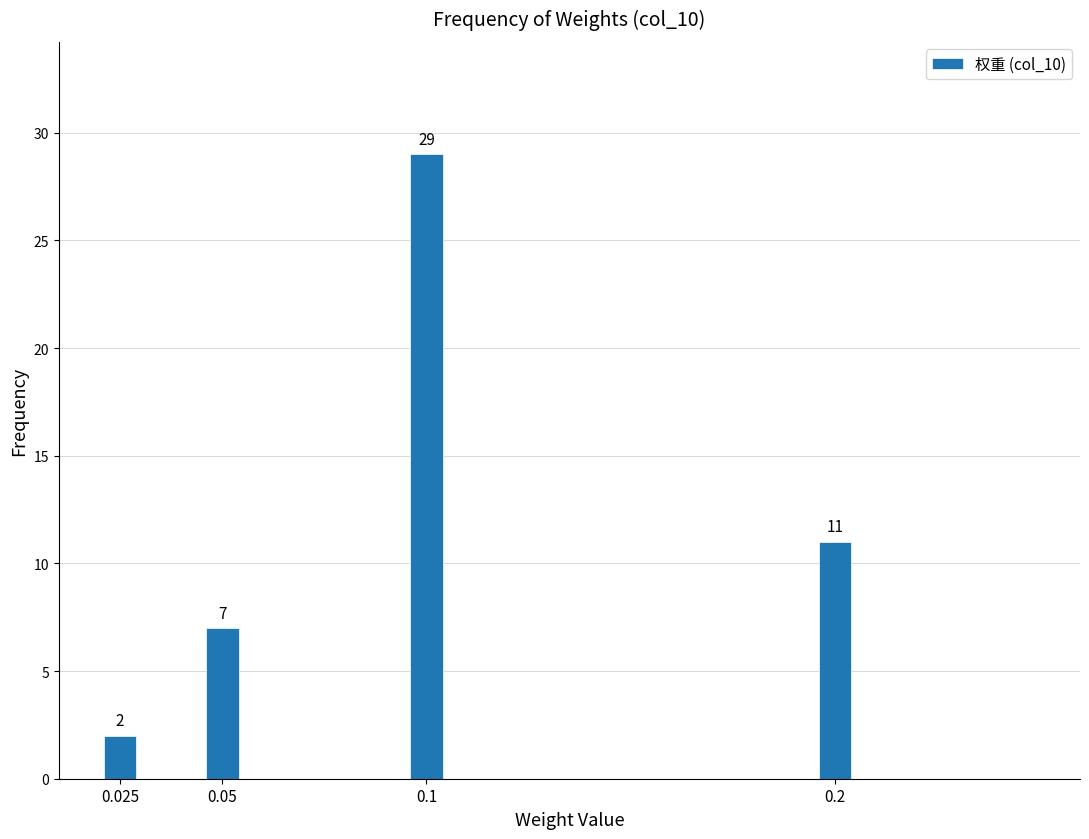

Reading left to right, extract all data points from this chart.

2	7	29	11